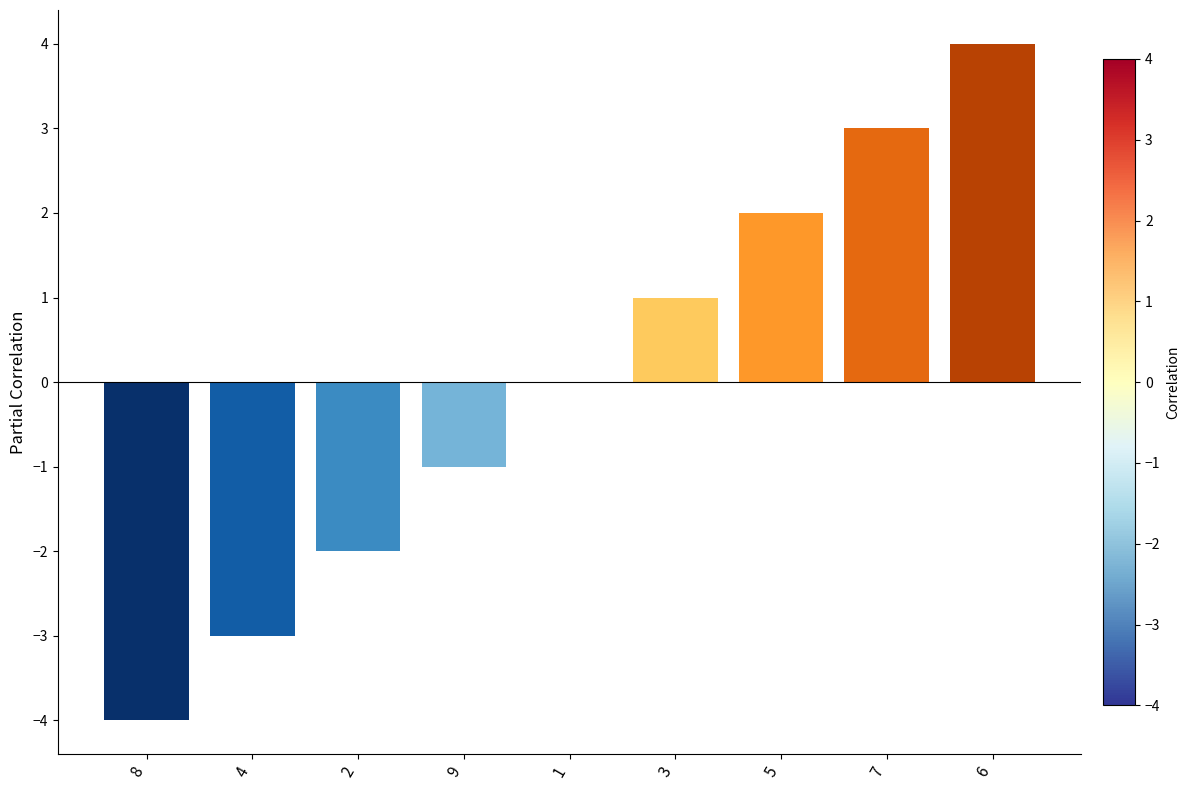

Which has a higher value, 6 or 2?

6